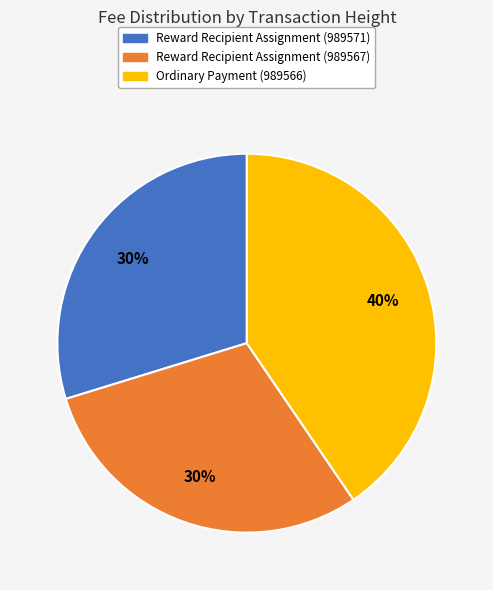

To the nearest percent, what is the average slice percentage?

33%